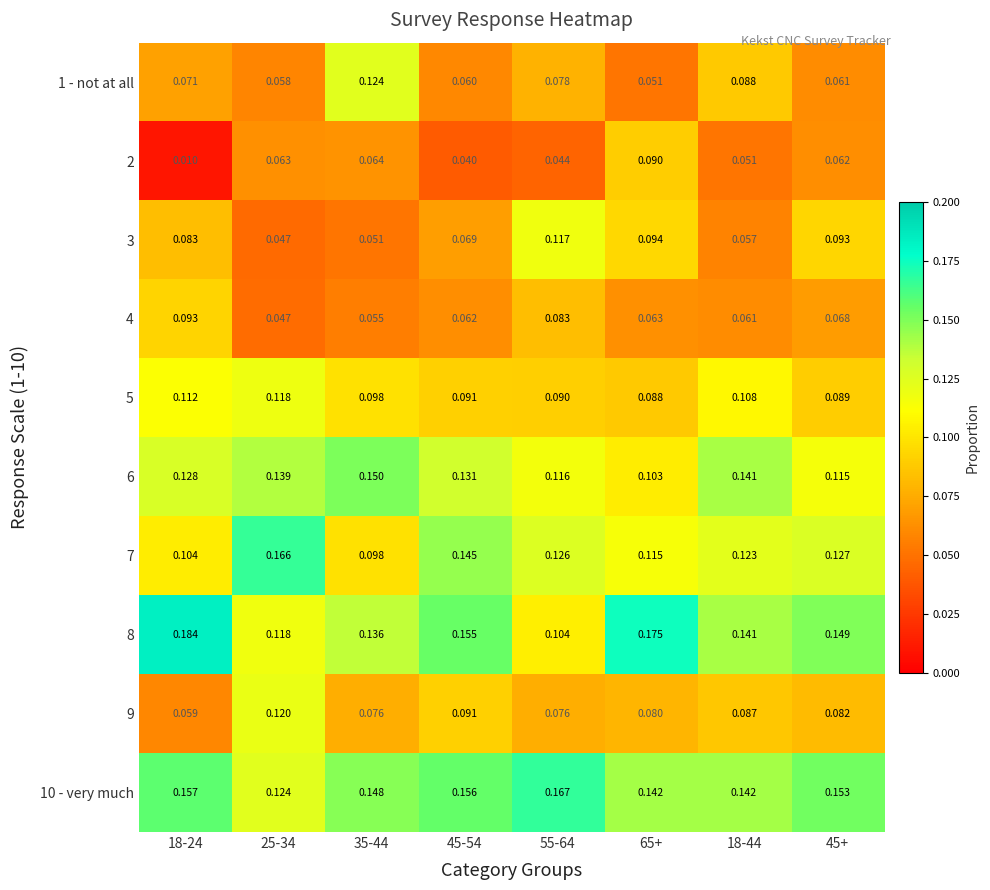

Is the value of 1 - not at all at 45+ greater than the value of 8 at 18-24?

No